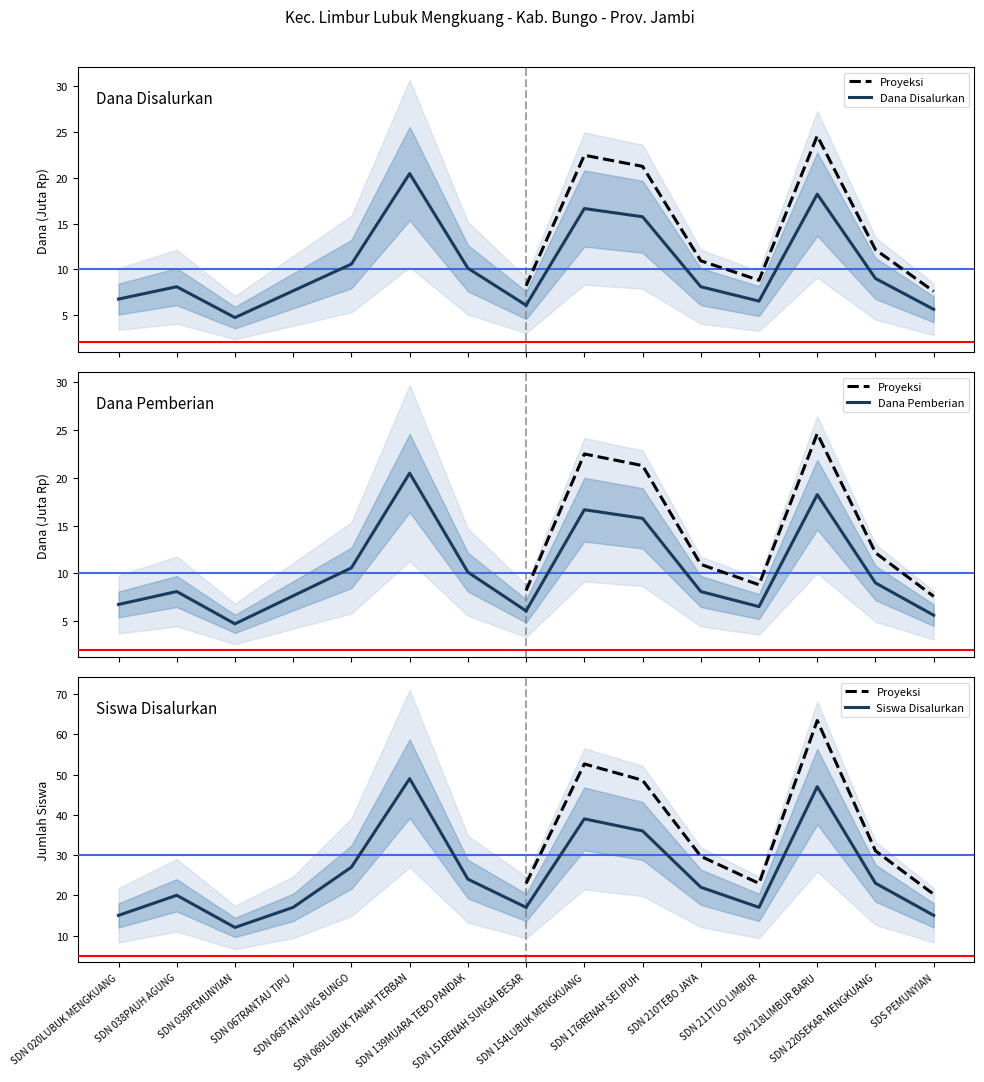

Does the chart have visible grid lines?

No